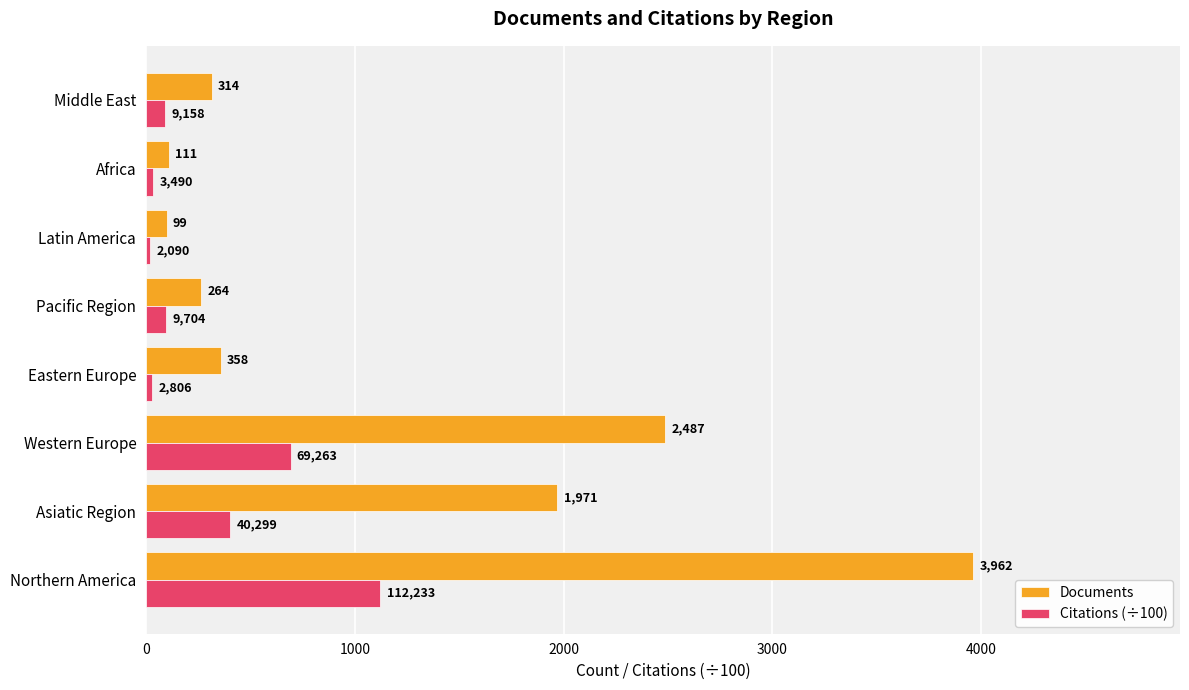

Which category has the lowest value in the Citations (÷100) series?

Latin America